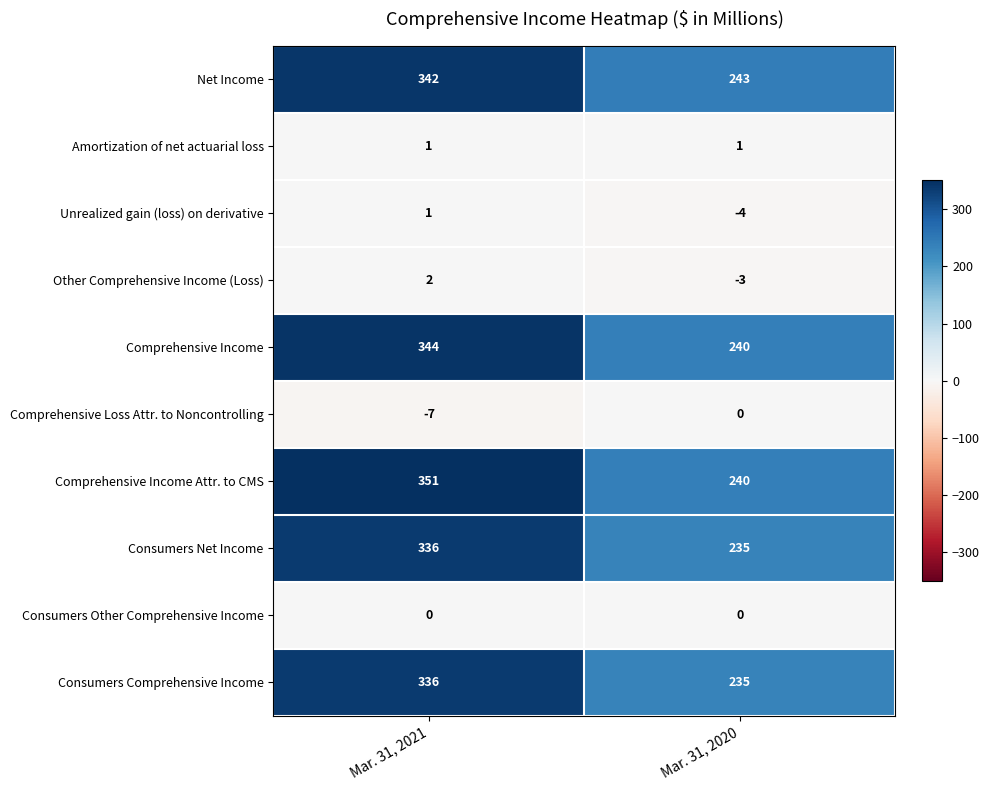

Is it true that Consumers Net Income equals 178 at Mar. 31, 2021?

False